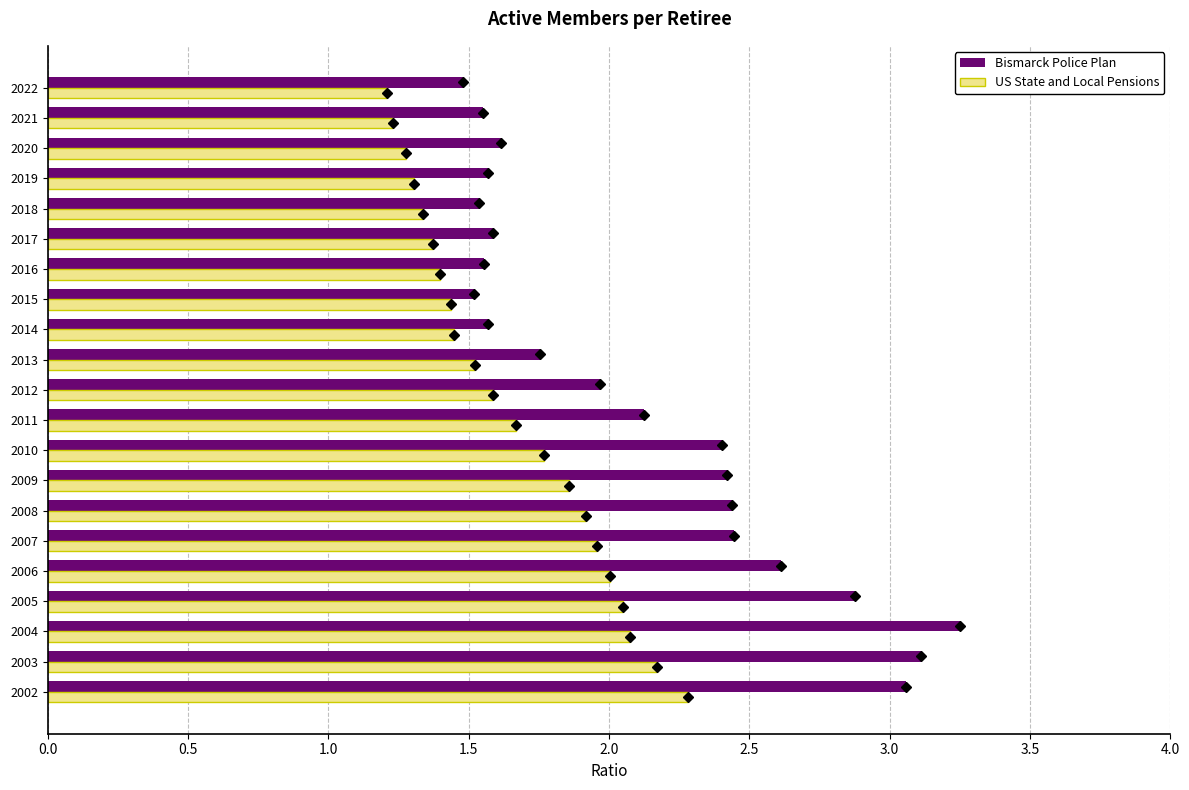

What is the spread (max minus min) of values at 2005?

0.8